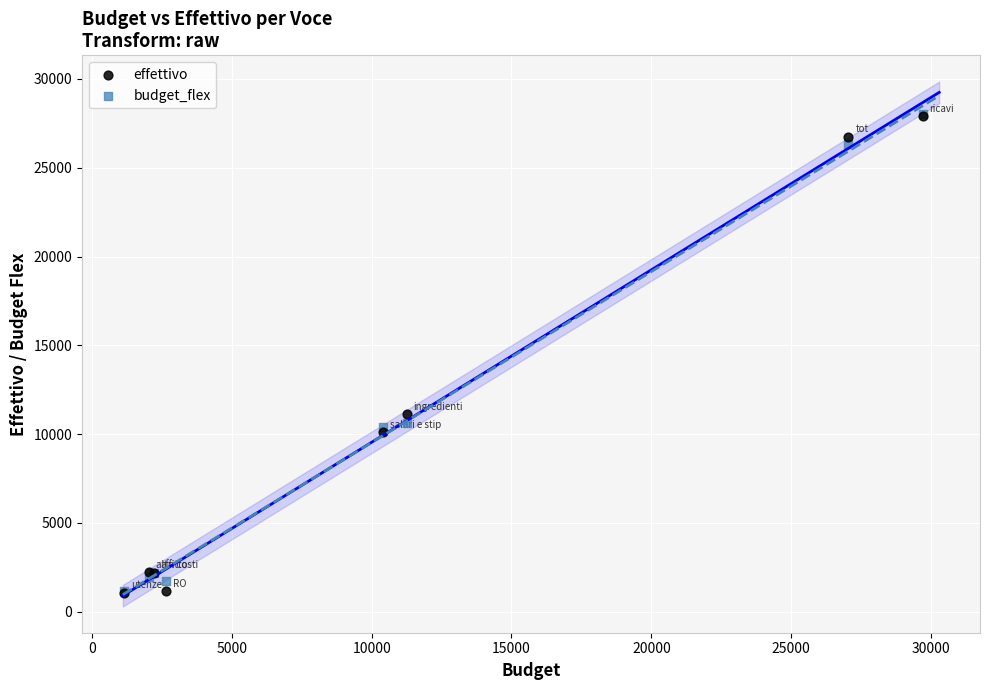

In the effettivo series, what Y value is closest to 14500?

11110